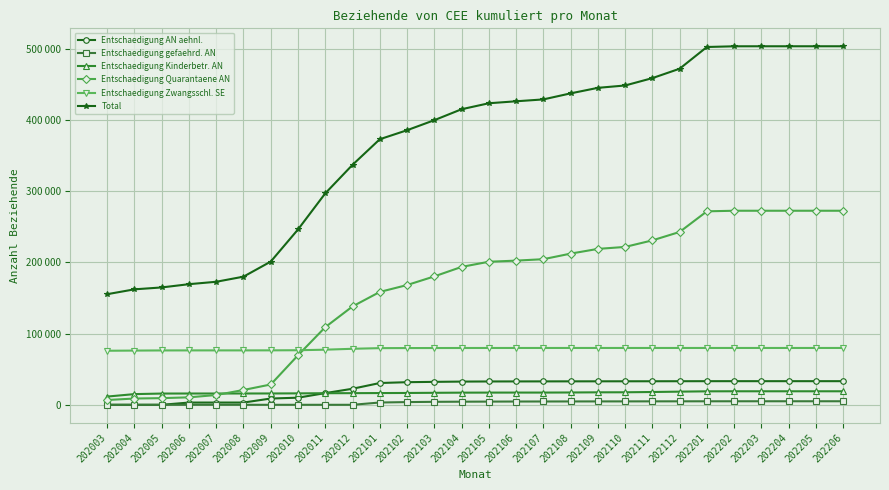

Rank the series at 202004 from lowest to highest value.

Entschaedigung AN aehnl., Entschaedigung gefaehrd. AN, Entschaedigung Quarantaene AN, Entschaedigung Kinderbetr. AN, Entschaedigung Zwangsschl. SE, Total